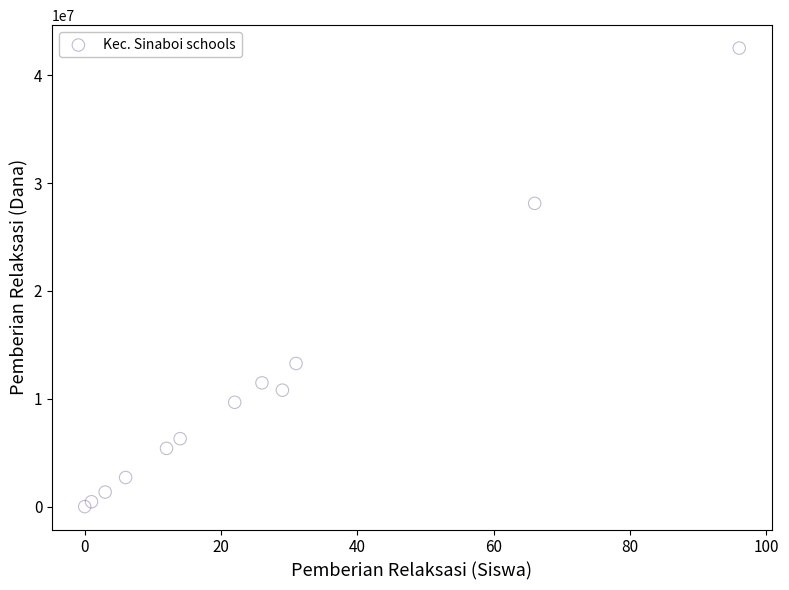

What Y value in the scatter plot is closest to 21262500?

28125000